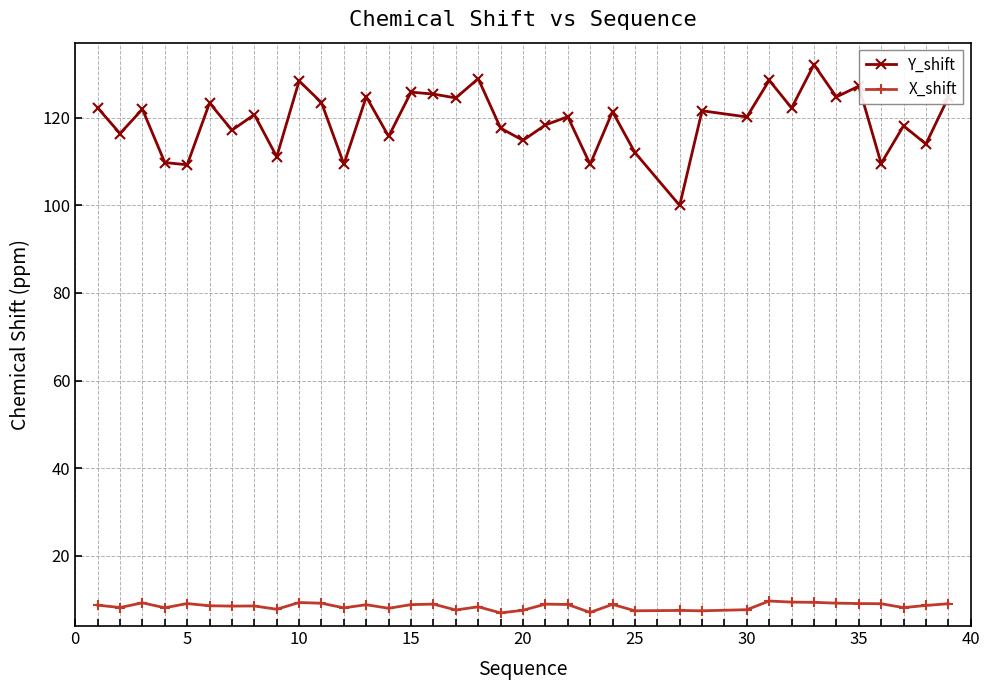

What is the difference between the maximum and minimum values in the X_shift series?

2.7